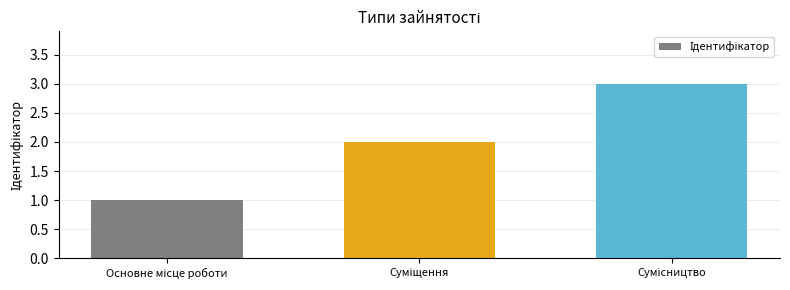

Are the bars horizontal?

No